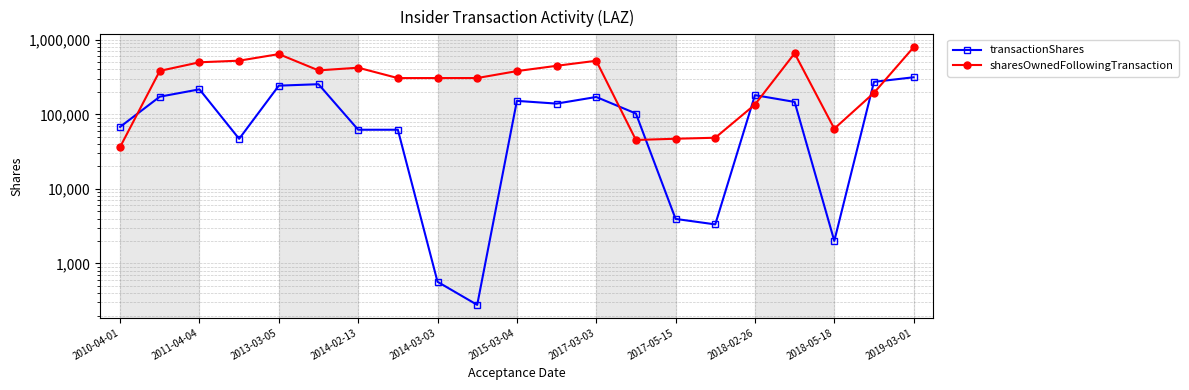

How many series are shown in this chart?

2